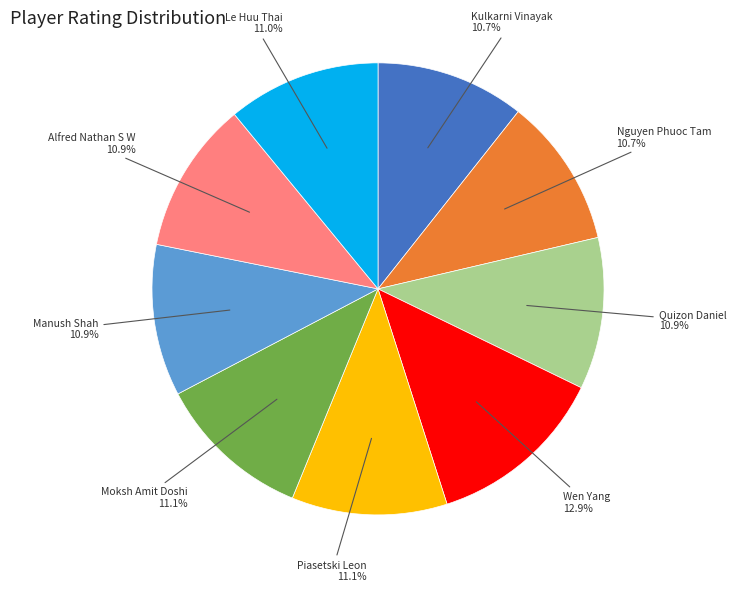

Does Nguyen Phuoc Tam account for over 50% of the chart?

No